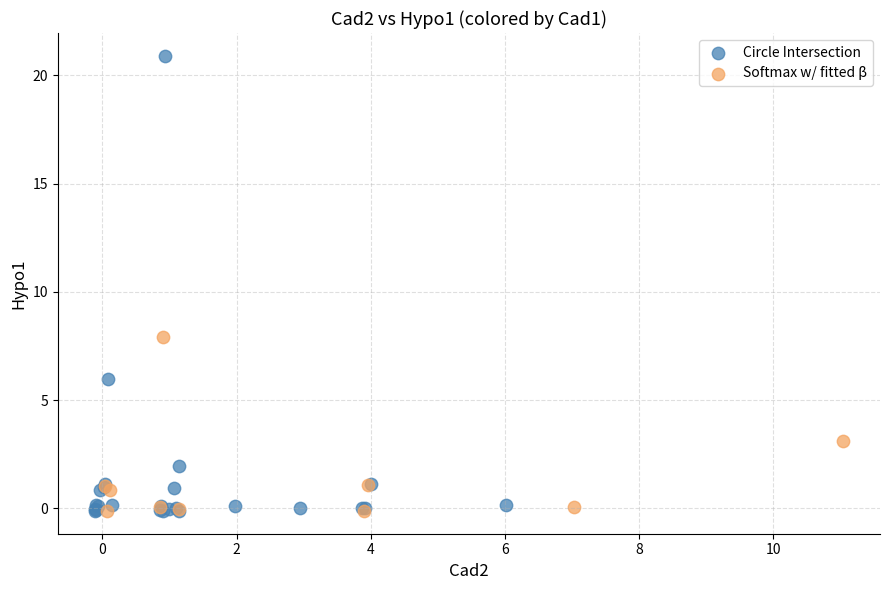

What are all the series names shown in the legend?

Circle Intersection, Softmax w/ fitted β